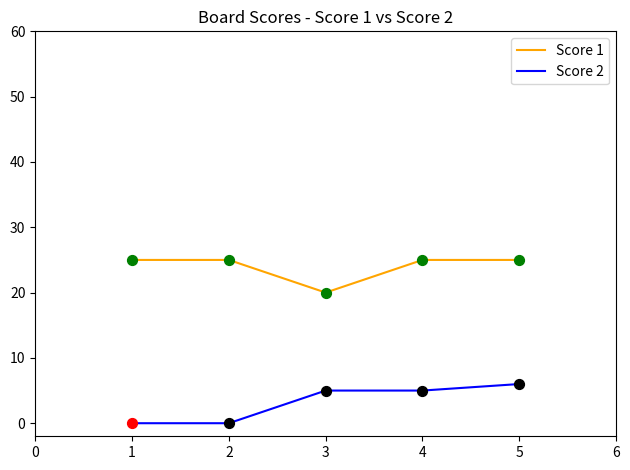

Which series has the largest total across all categories?

Score 1